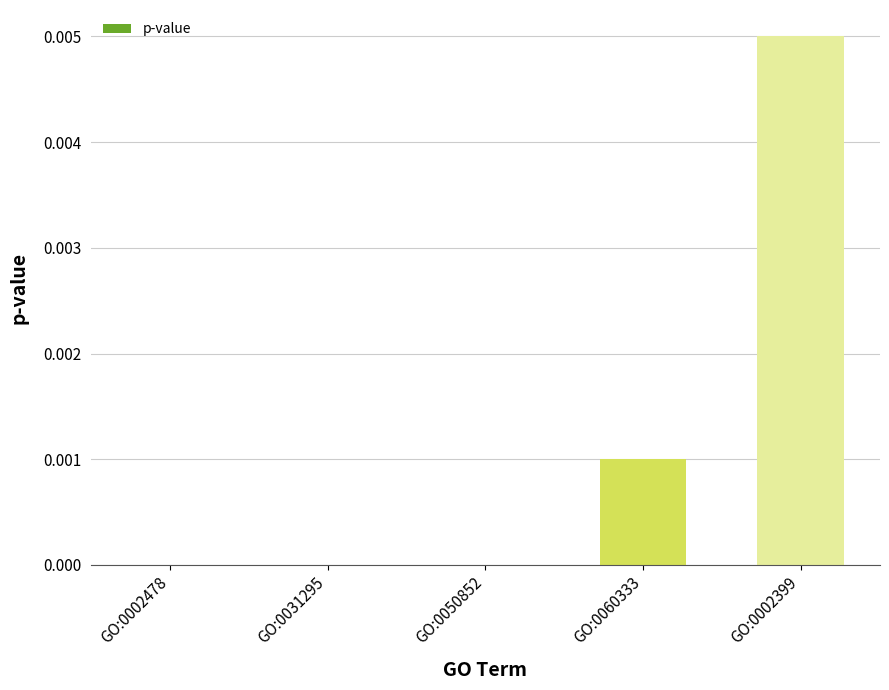

The chart shows a value of 0.0 at GO:0031295. True or false?

True